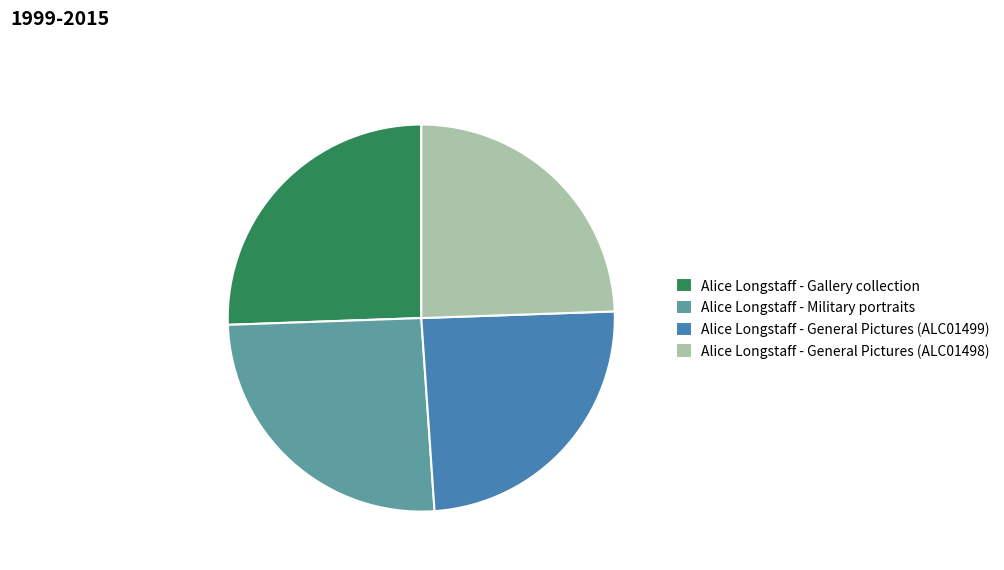

Does Alice Longstaff - Military portraits account for over 50% of the chart?

No